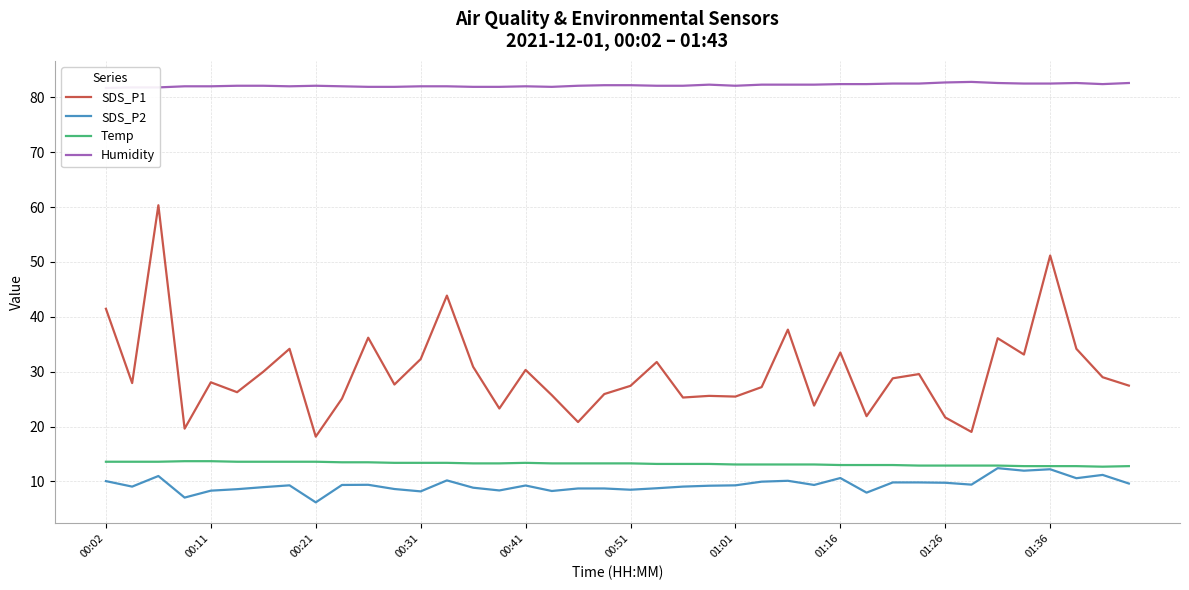

True or false: Temp and SDS_P1 cross at least once.

False